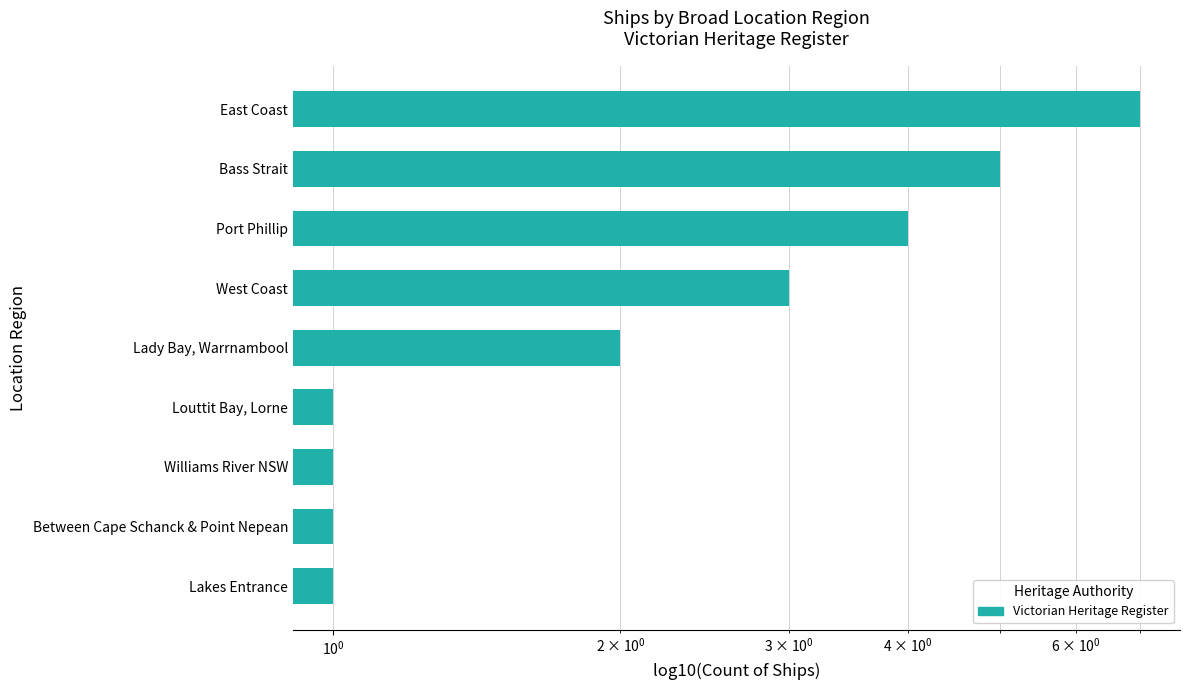

What is the minimum value shown in the chart?

1